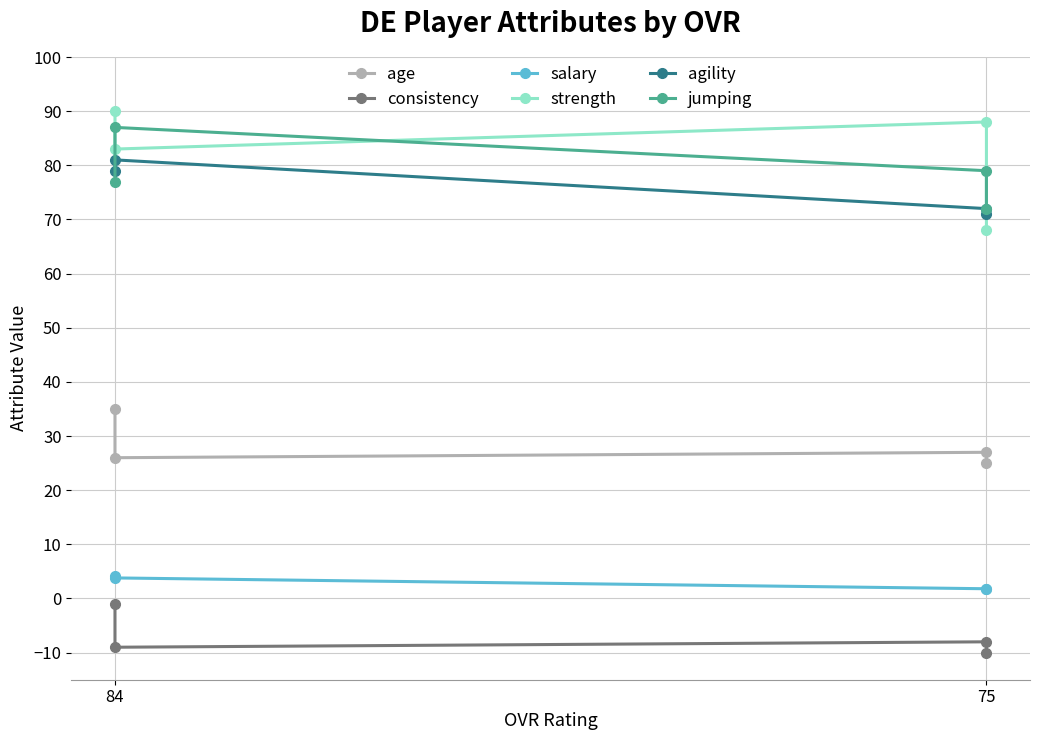

Reading right to left, transcribe all the data shown in this chart.

age: 25.0	27.0	26.0	35.0
consistency: -10.0	-8.0	-9.0	-1.0
salary: 1.7	1.8	3.8	4.2
strength: 68.0	88.0	83.0	90.0
agility: 71.0	72.0	81.0	79.0
jumping: 72.0	79.0	87.0	77.0